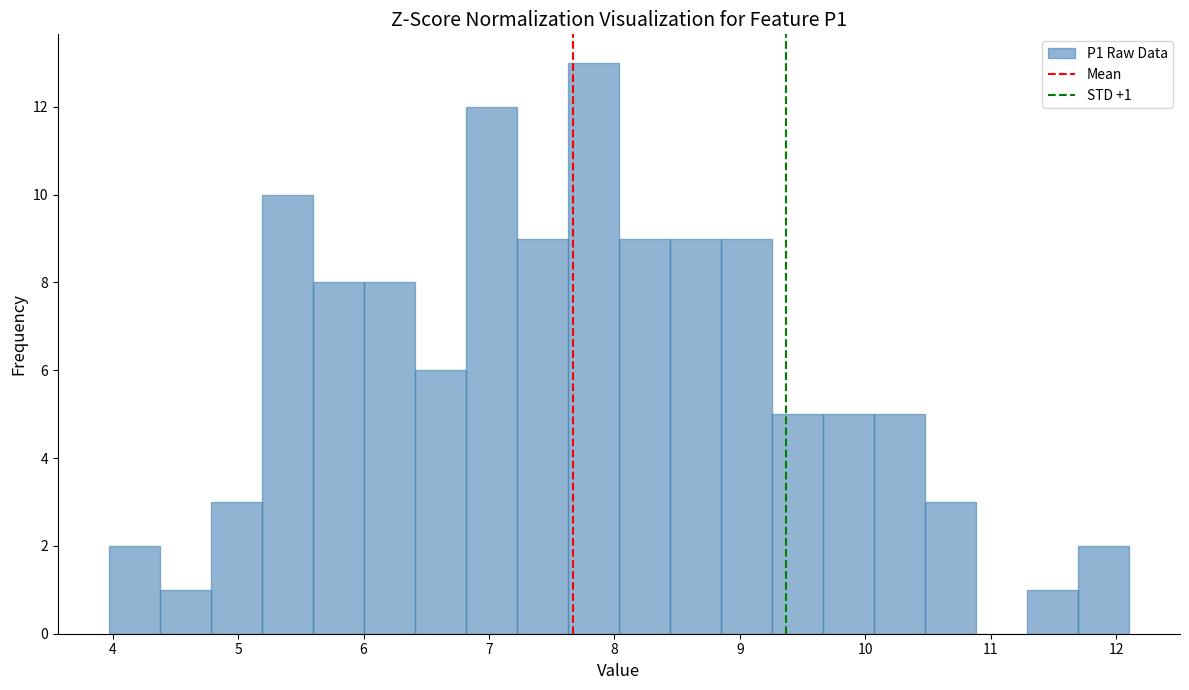

Which range on the x-axis has the tallest bar?

7.6 to 8.0